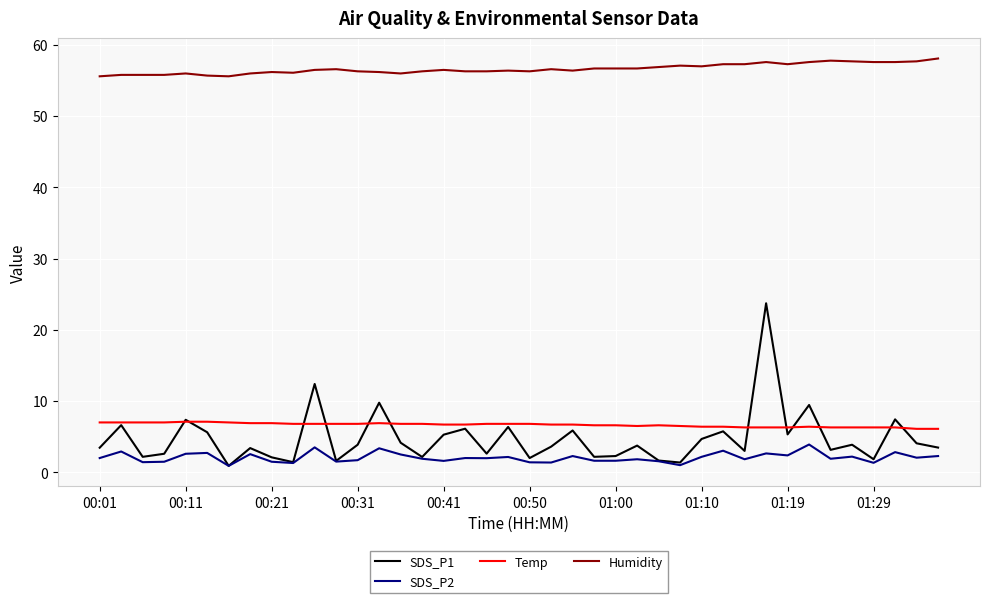

Does the chart have visible grid lines?

Yes